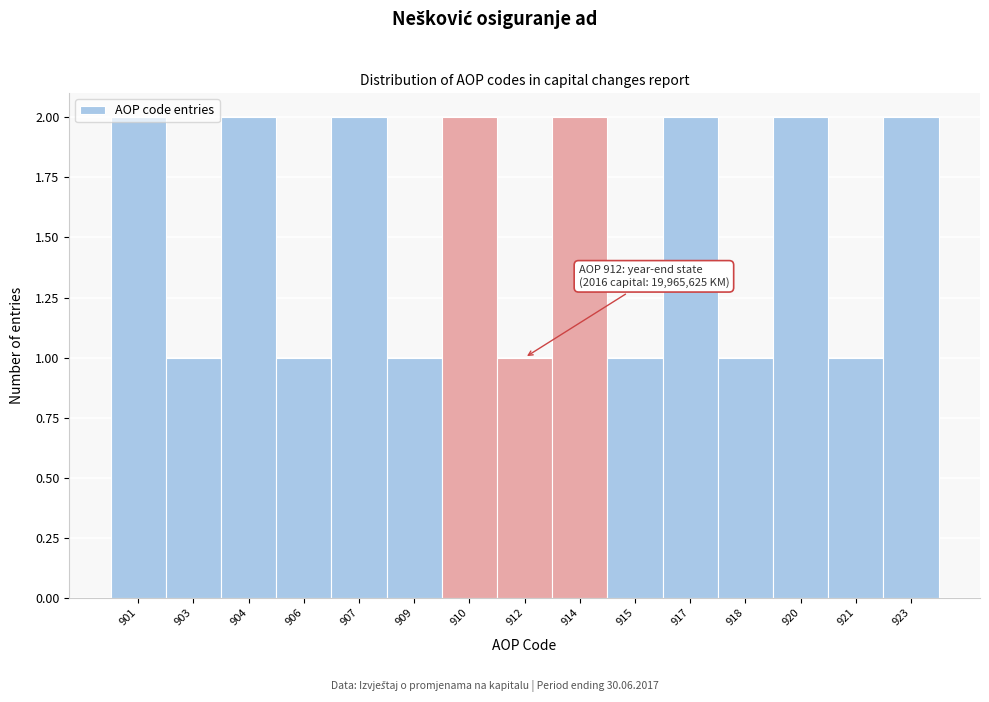

What is the sum of all values?

23